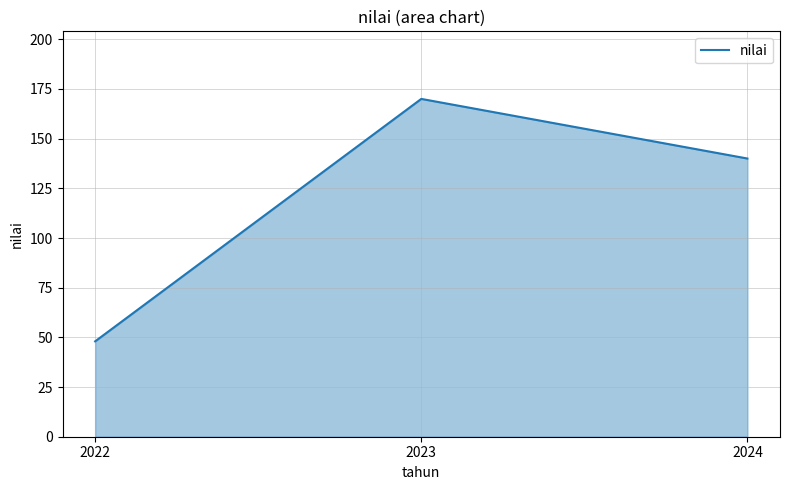

What is the maximum value shown in the chart?

170